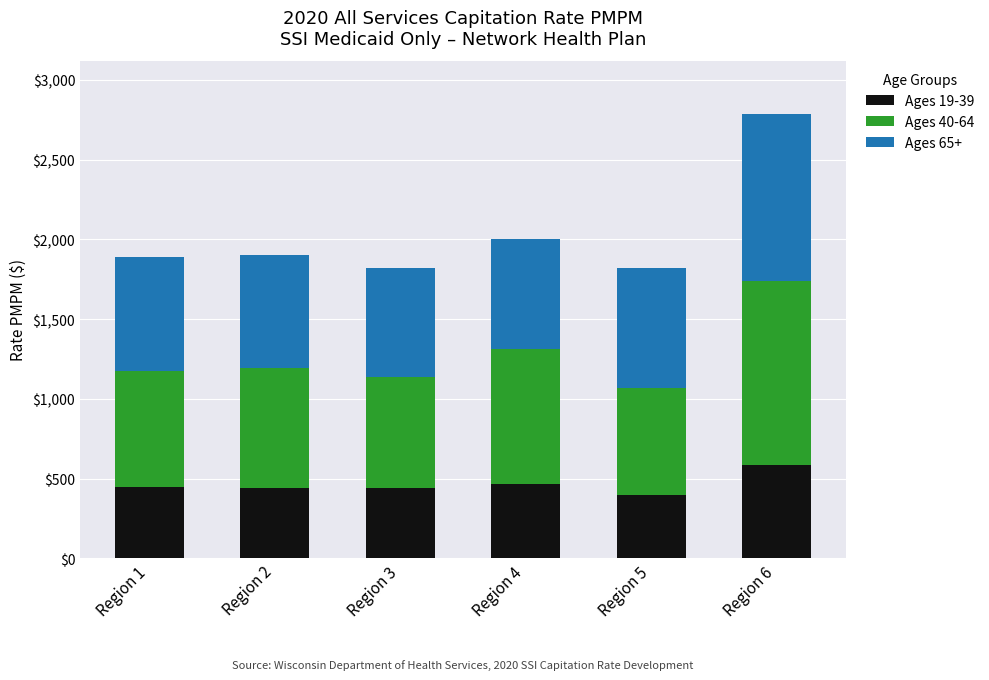

The value of Ages 19-39 at Region 6 is 587.4. True or false?

True